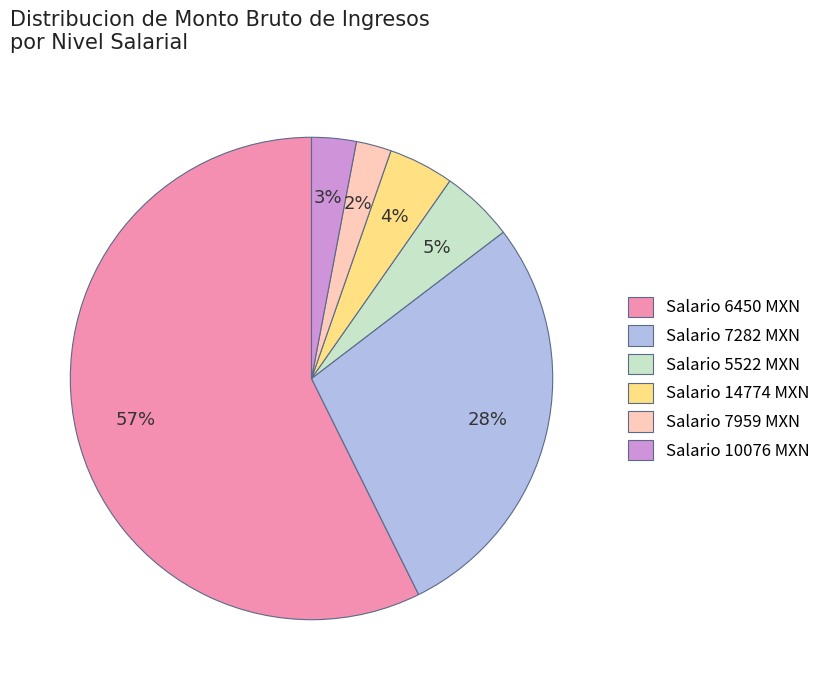

Rank the categories by value from lowest to highest.

Salario 7959 MXN, Salario 10076 MXN, Salario 14774 MXN, Salario 5522 MXN, Salario 7282 MXN, Salario 6450 MXN